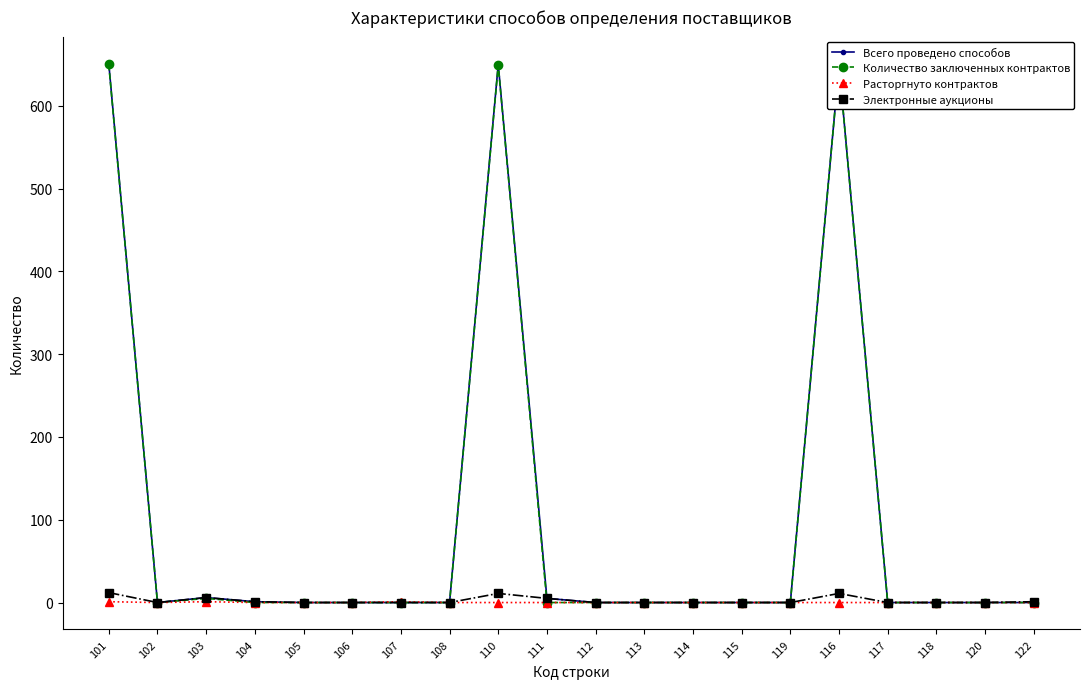

At how many categories does at least one series exceed 498?

3